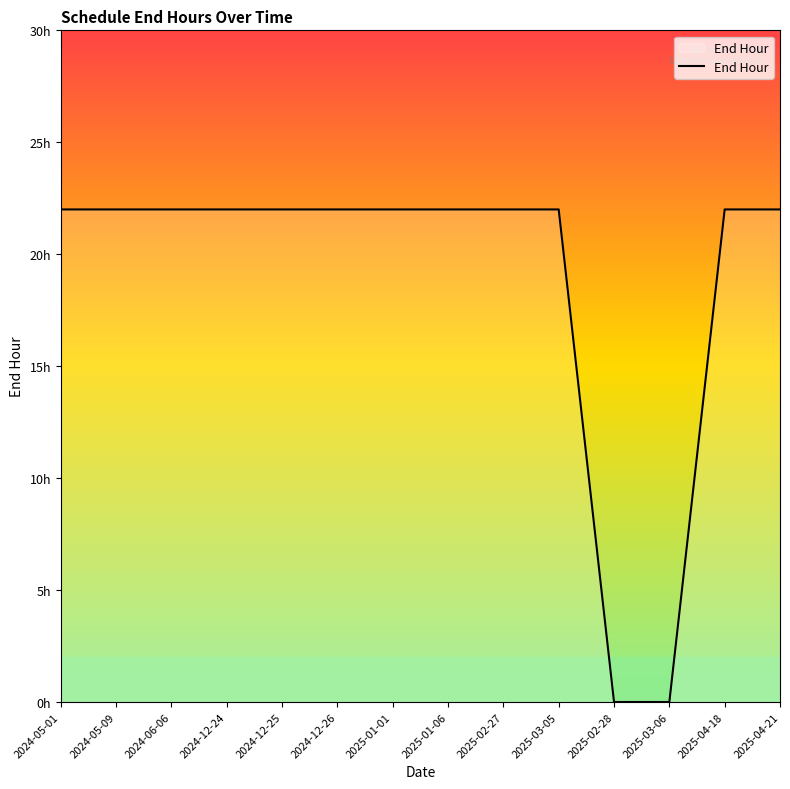

Approximately how many times larger is the value at 2025-03-05 compared to 2025-01-06?

1.0